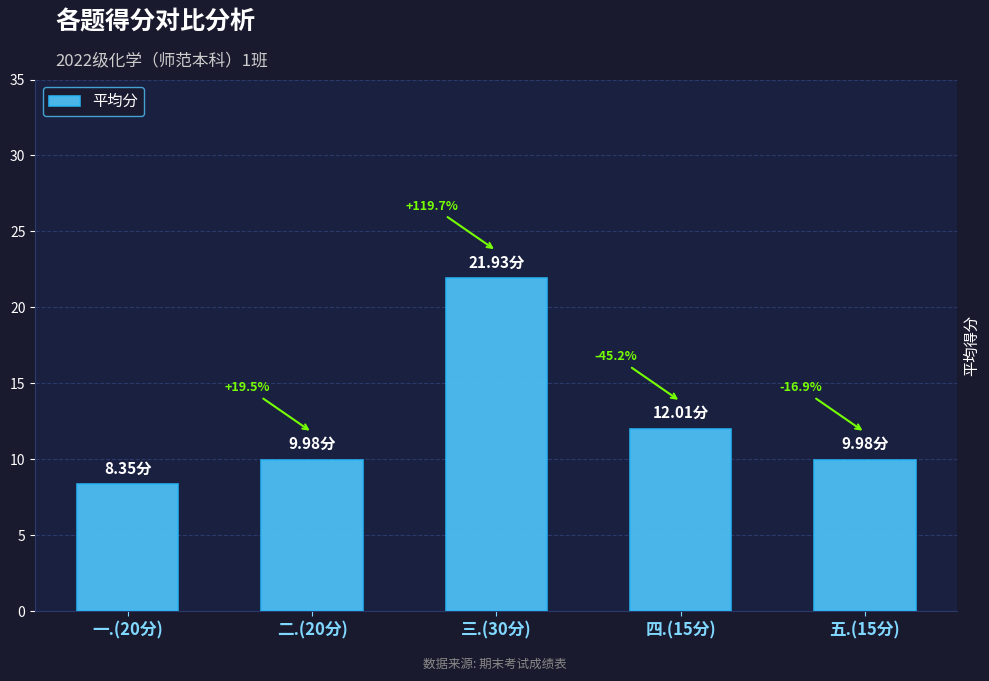

Reading left to right, extract all data points from this chart.

8.3	10.0	21.9	12.0	10.0